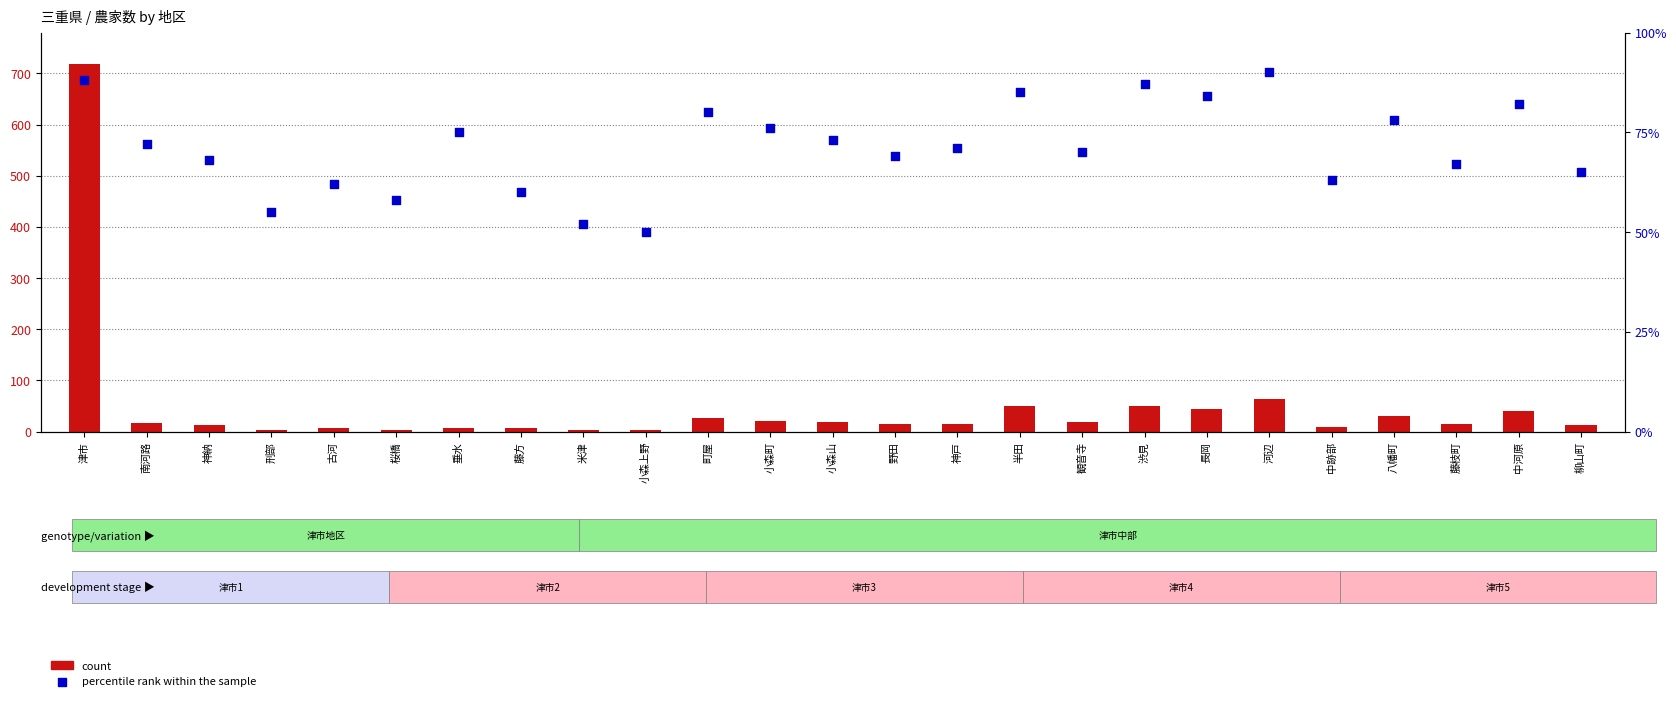

What are all the series names shown in the legend?

count, percentile rank within the sample